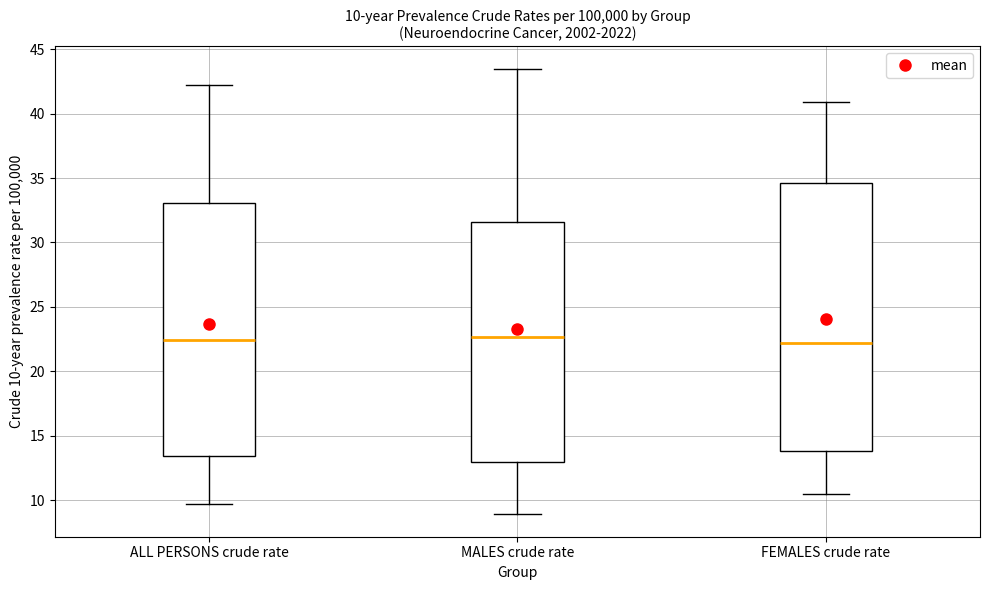

Comparing the boxes themselves (not the whiskers), which one is the tallest?

FEMALES crude rate